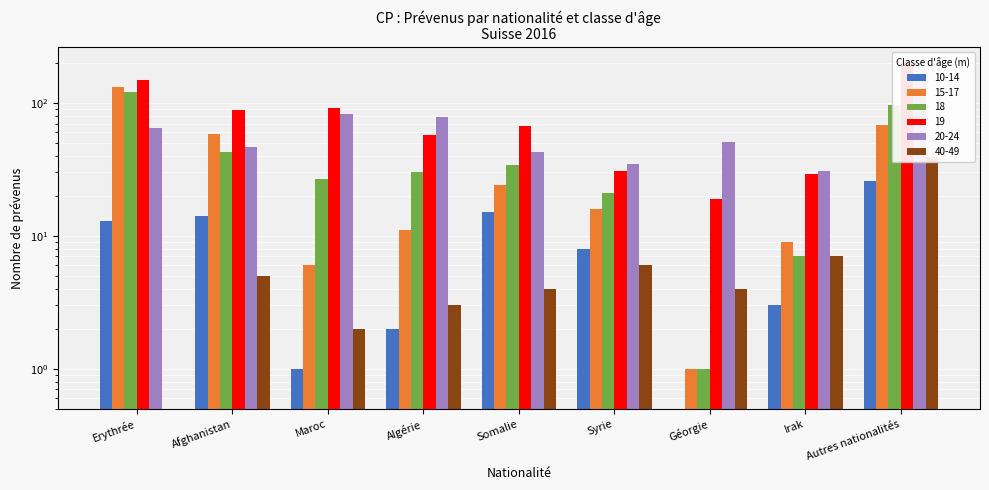

How many groups of bars are there?

9